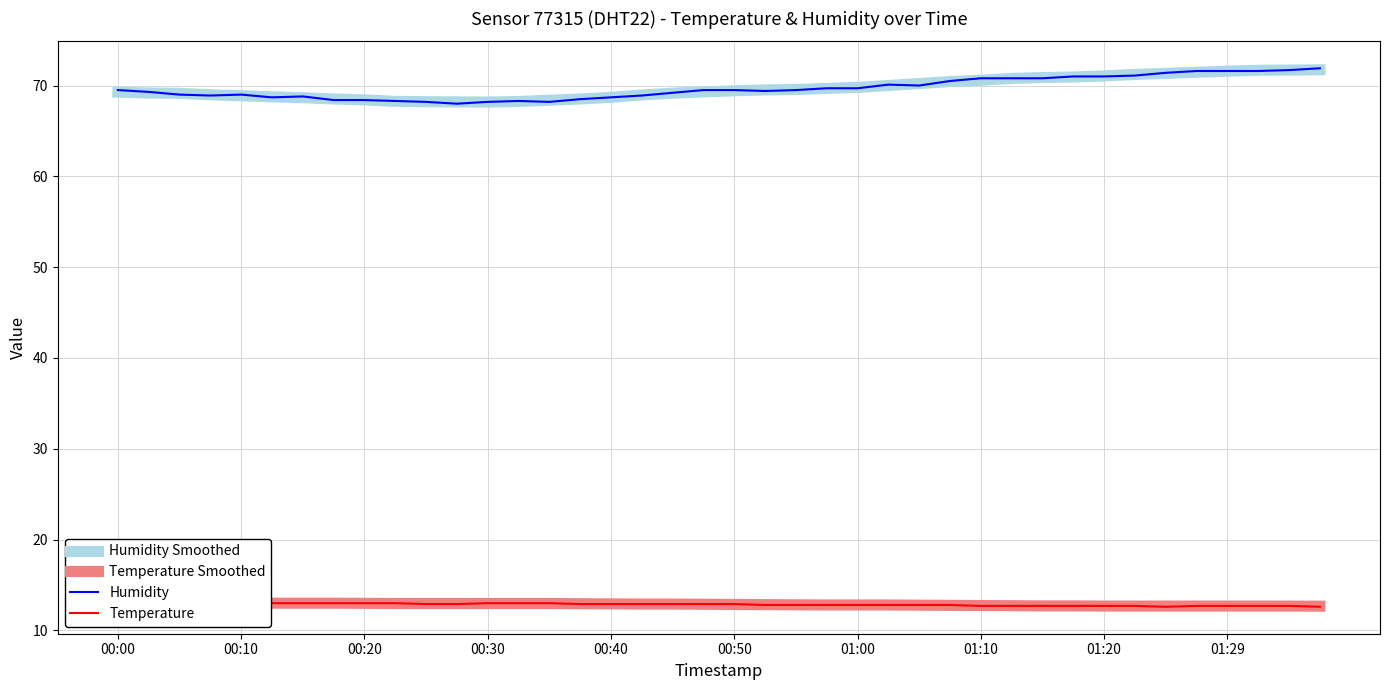

The Humidity Smoothed series shows 105.2 at 10. True or false?

False